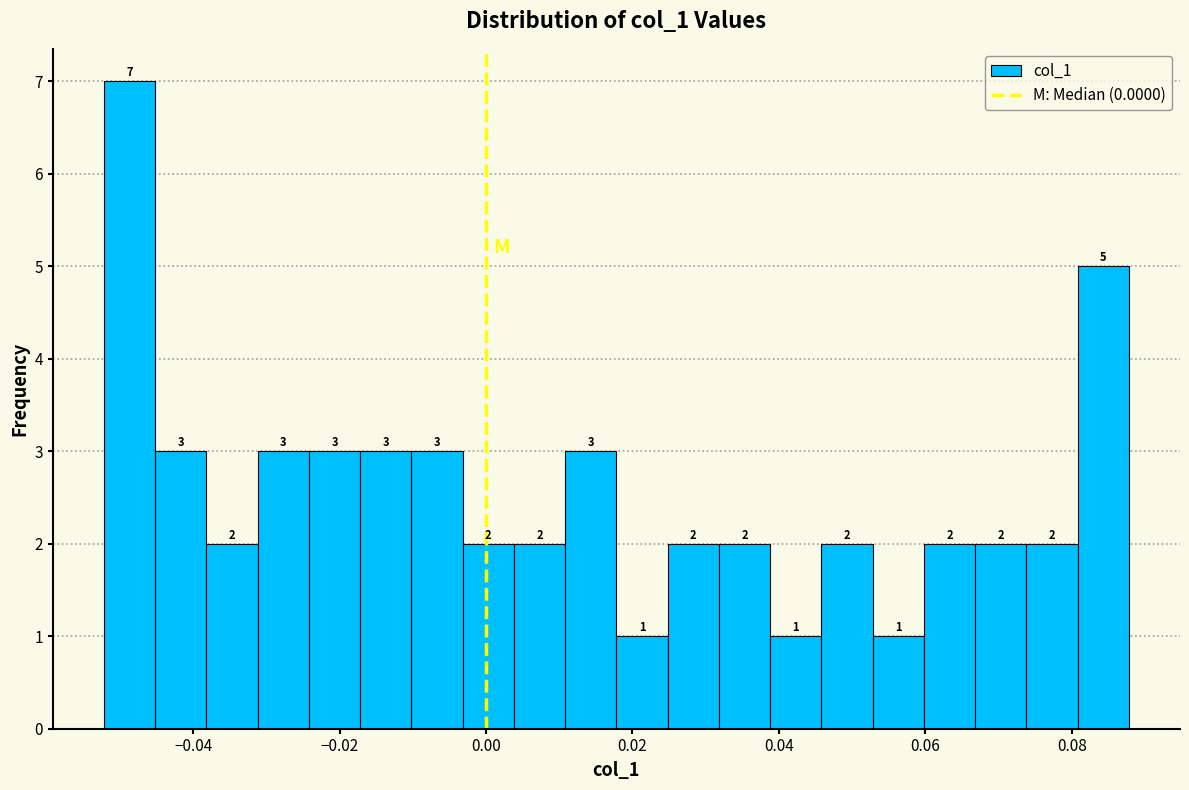

Around what value on the x-axis is the tallest bar? Give the approximate position of its centre, as read against the axis.

-0.048